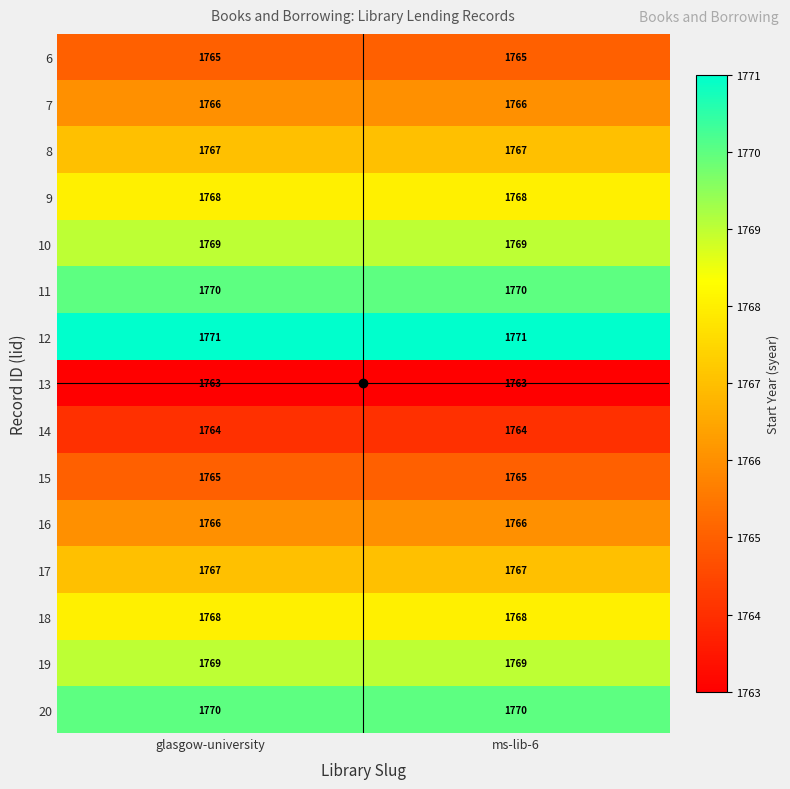

The value of 6 at glasgow-university is 897. True or false?

False